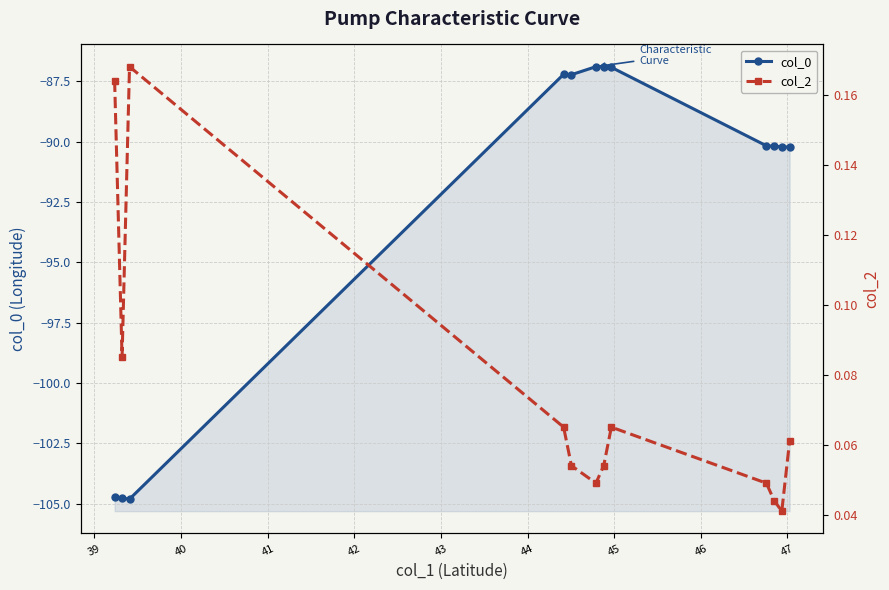

True or false: col_2 and col_0 cross at least once.

False